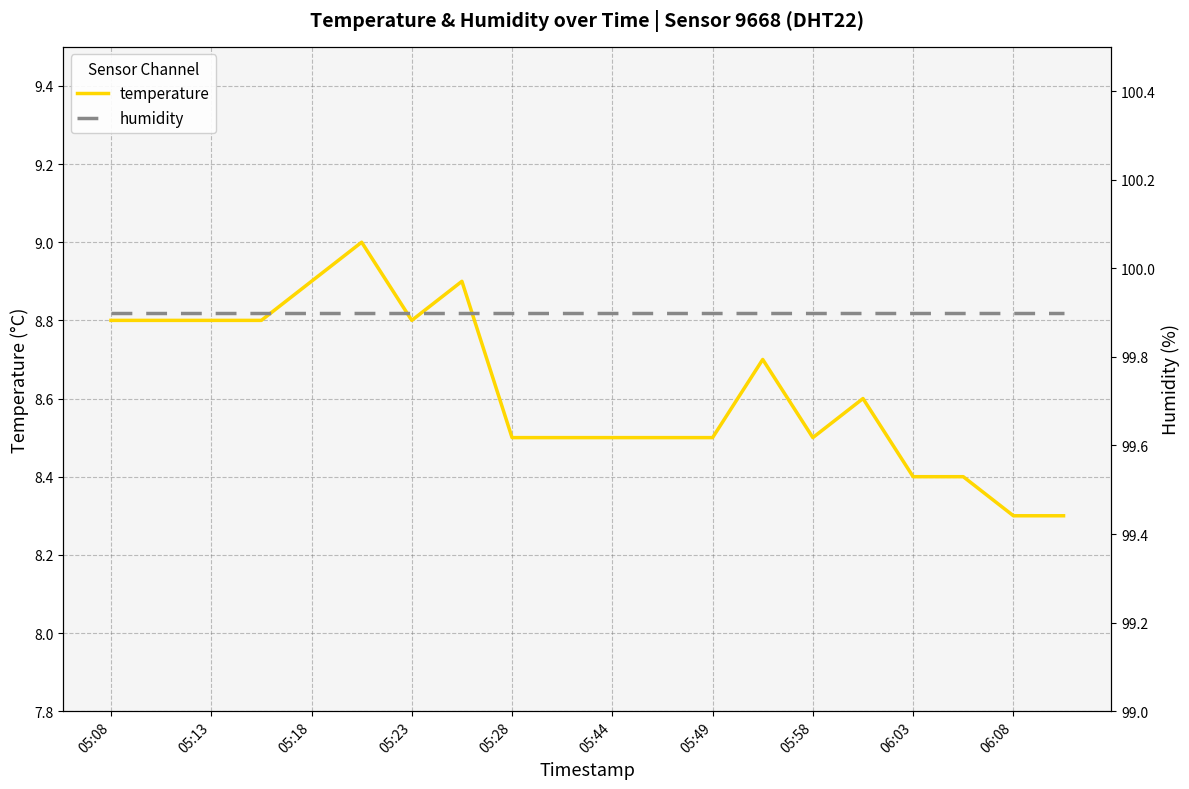

The value of temperature at 05:08 is 8.8. True or false?

True